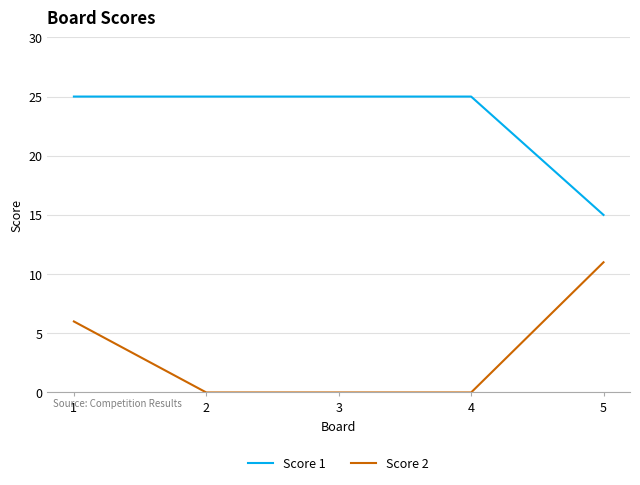

What is the greatest value displayed?

25